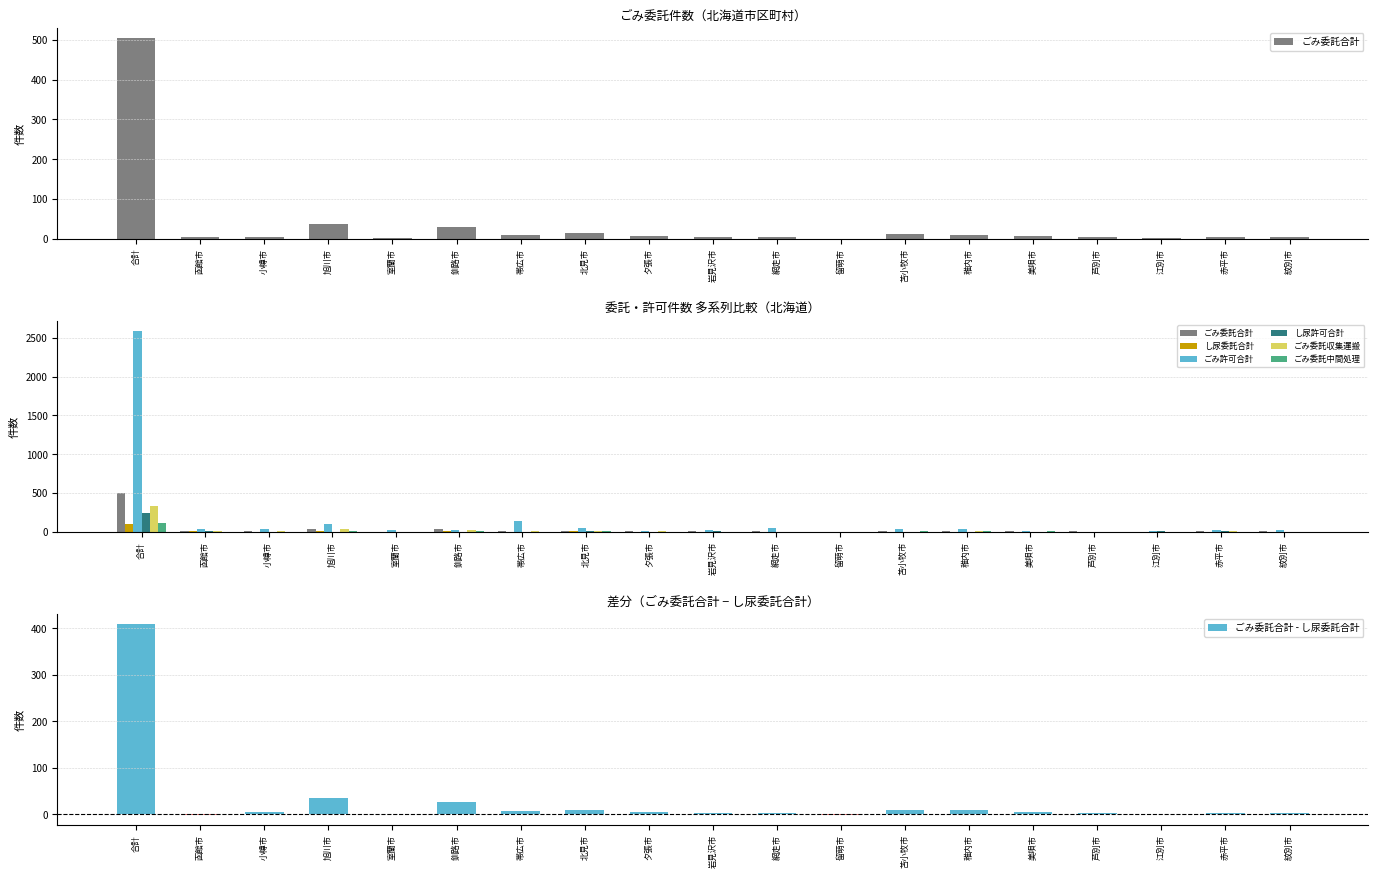

How many values in し尿委託合計 are above zero?

17